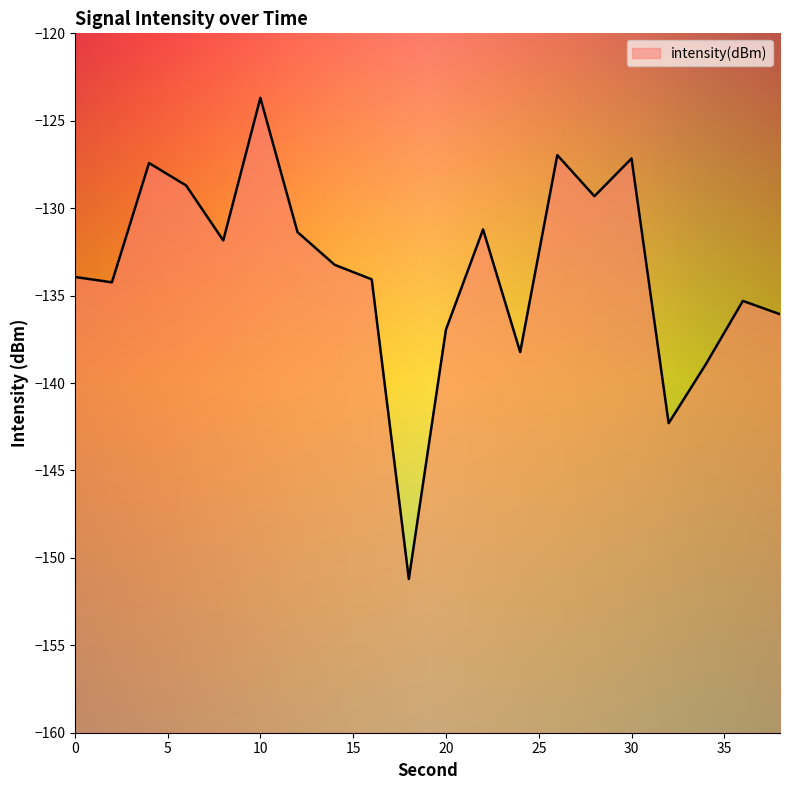

The value at 28 is -129.3. True or false?

True